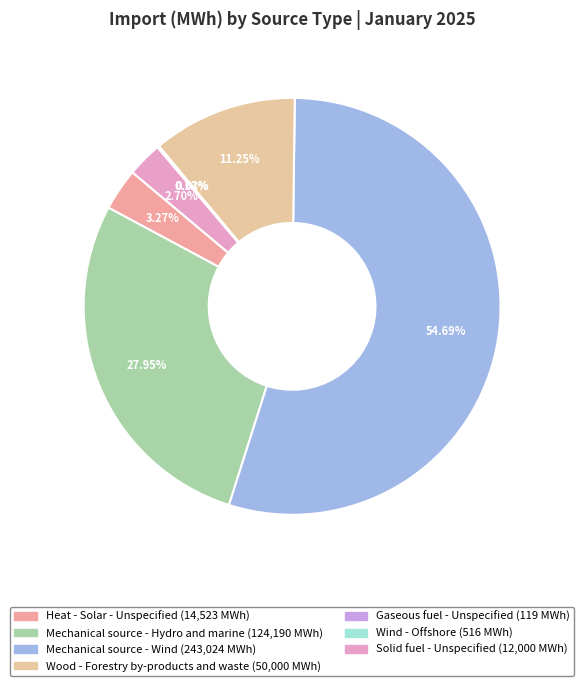

What is the ratio of the value at Solid fuel - Unspecified to the value at Gaseous fuel - Unspecified?

100.8